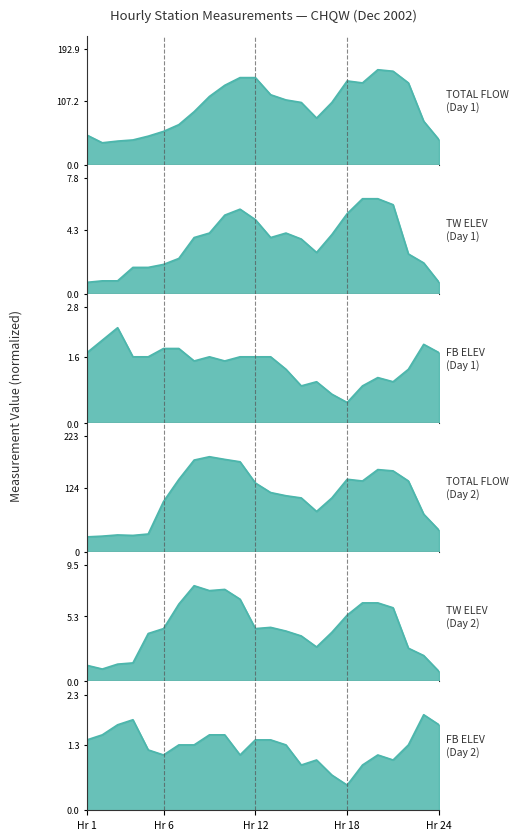

Which has a higher value, 23 or 10?

10